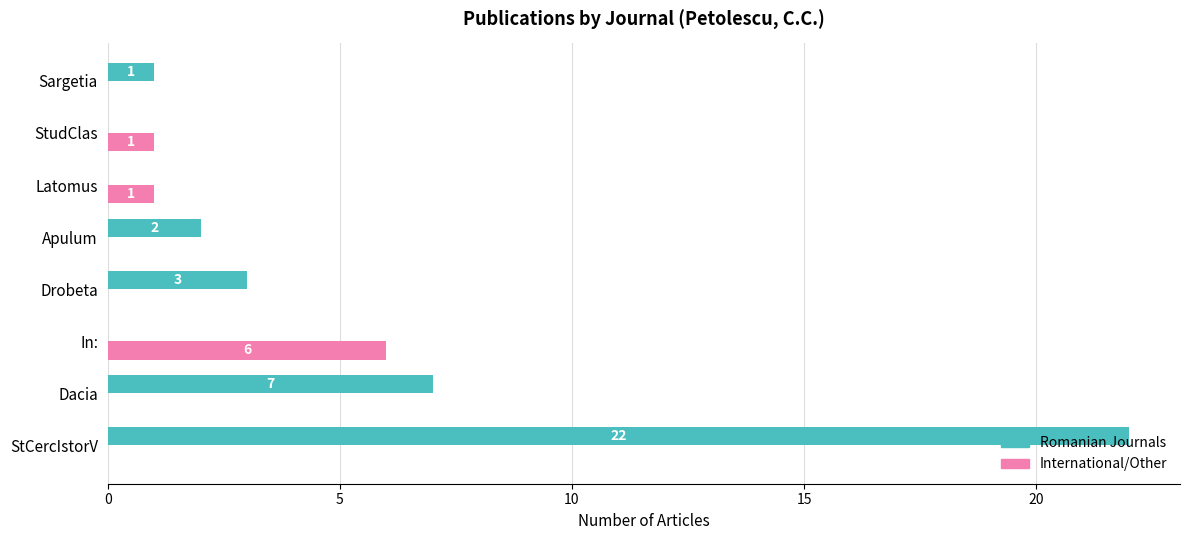

Is it true that International/Other equals -4 at Sargetia?

False